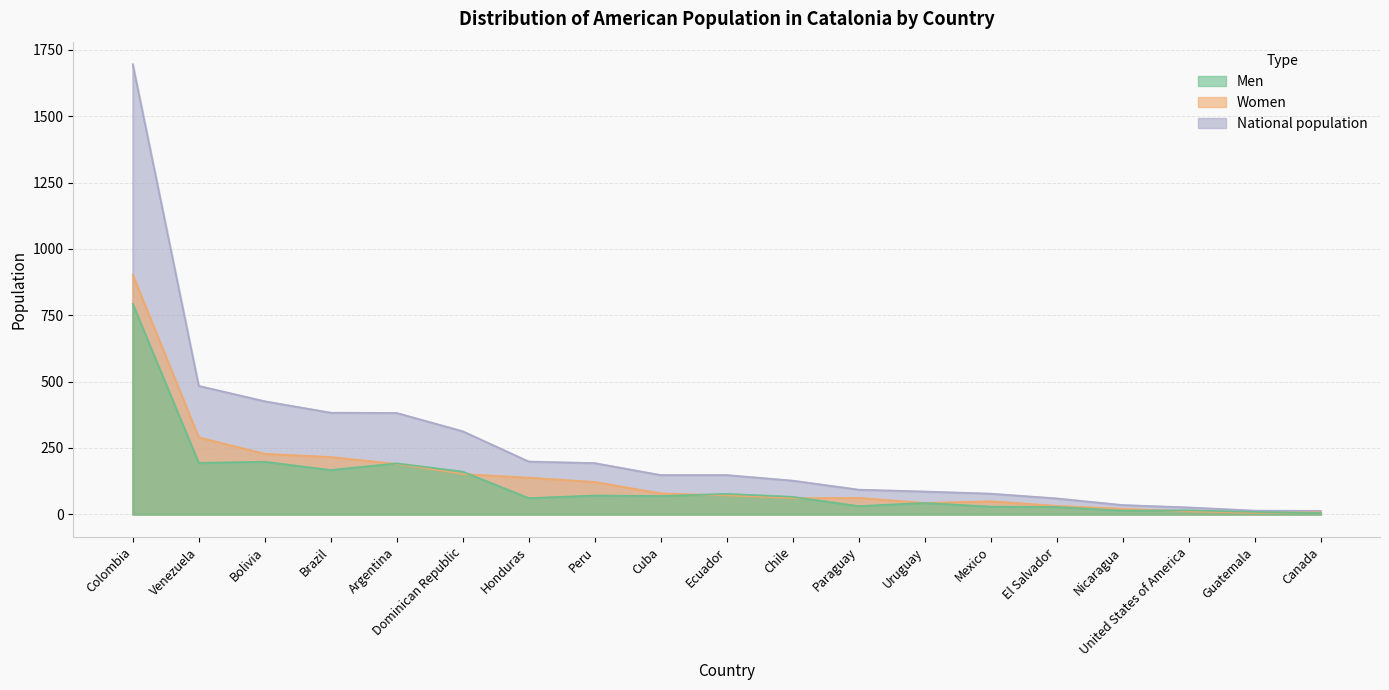

Which label corresponds to the smallest value in the chart?

Canada